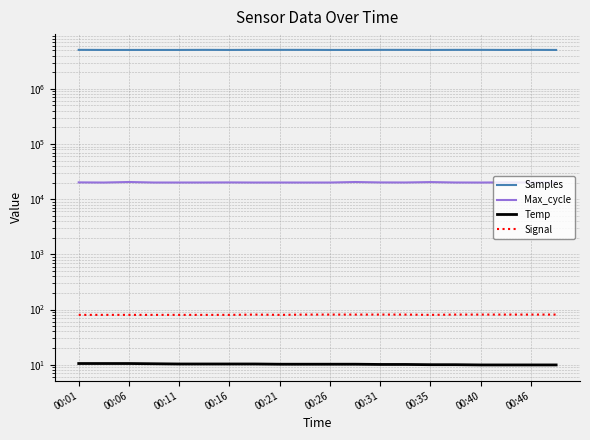

What are all the series names shown in the legend?

Samples, Max_cycle, Temp, Signal